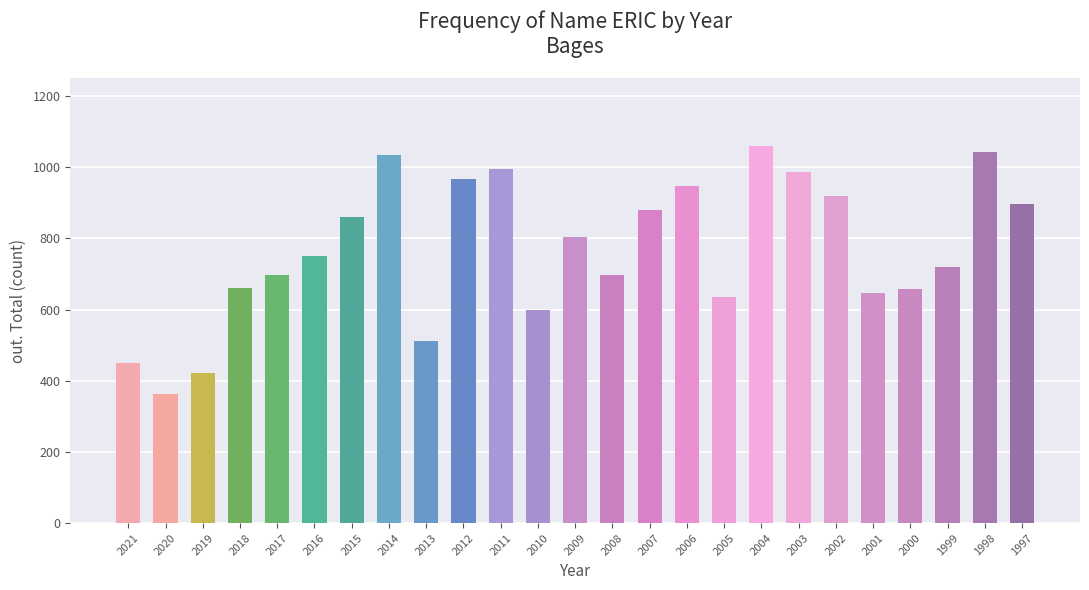

Read the value at 2006.

948